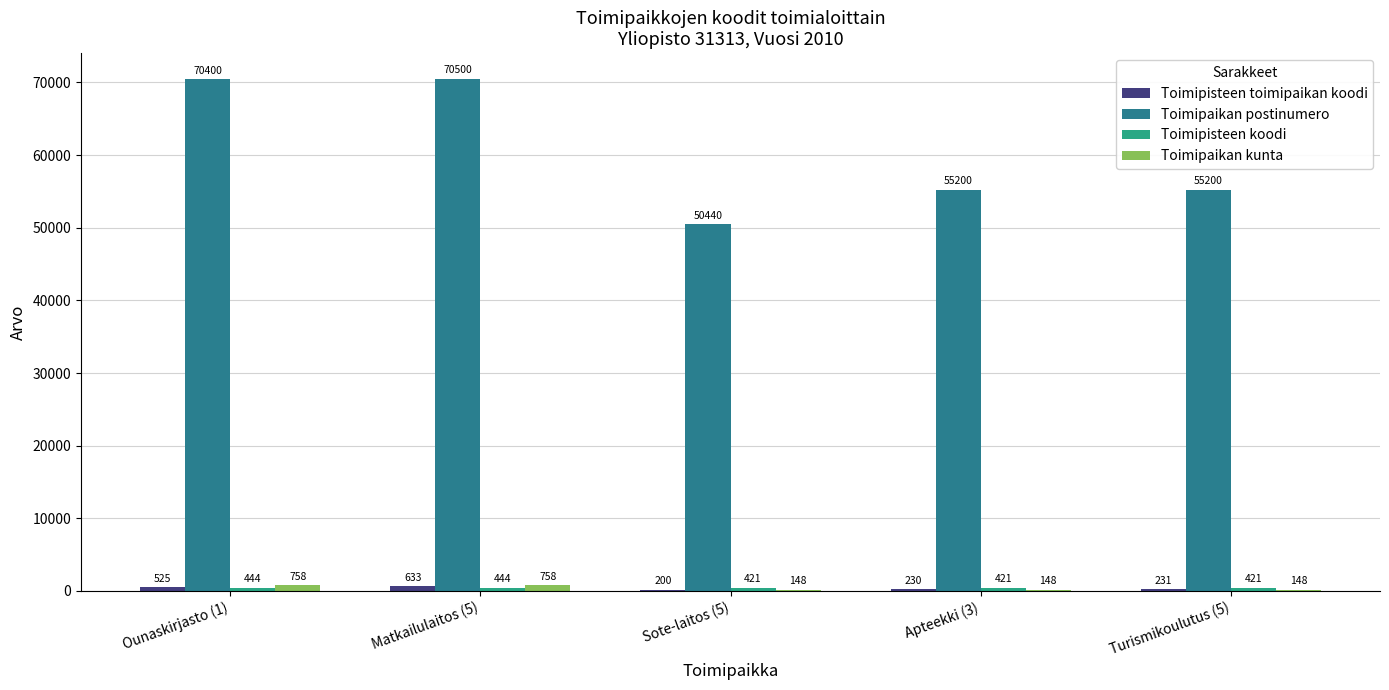

Does the chart contain stacked bars?

No